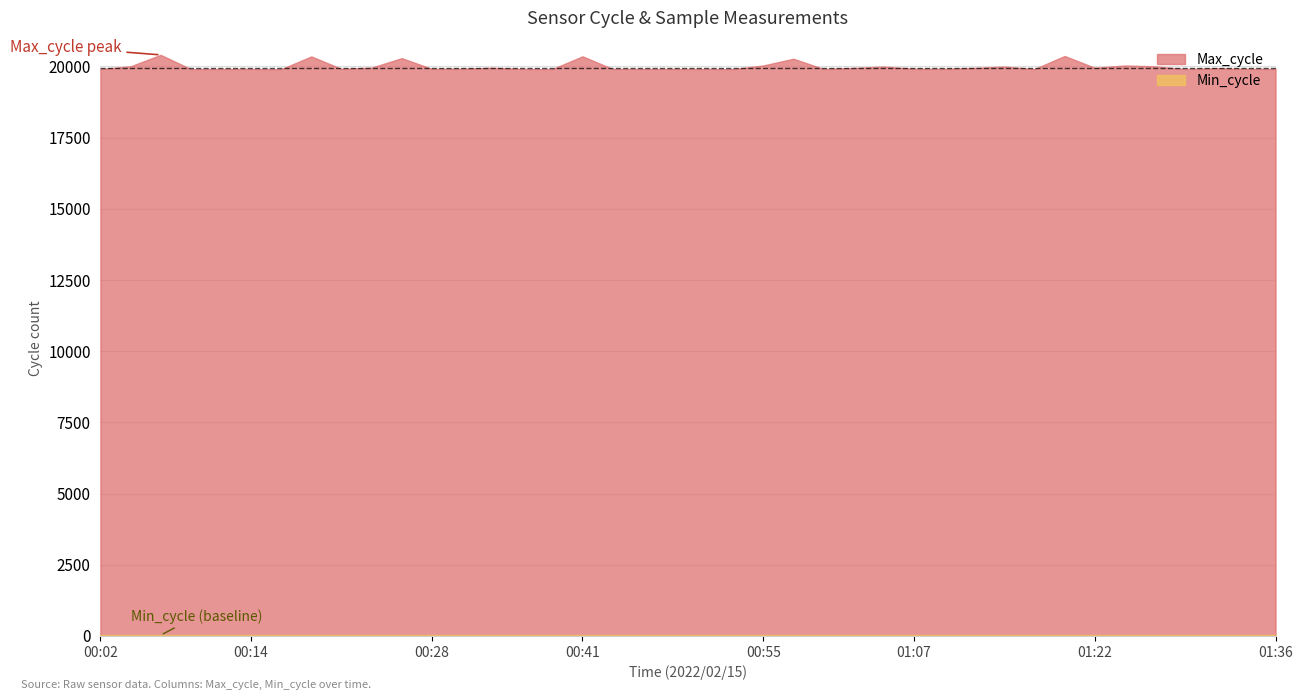

True or false: Min_cycle and Max_cycle cross at least once.

False